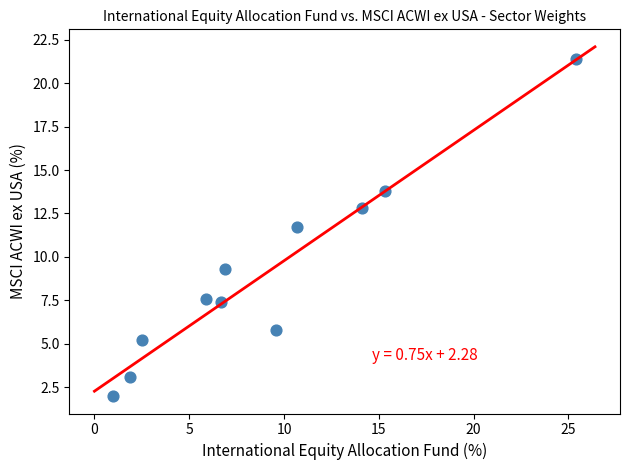

What is the average Y value?

9.1